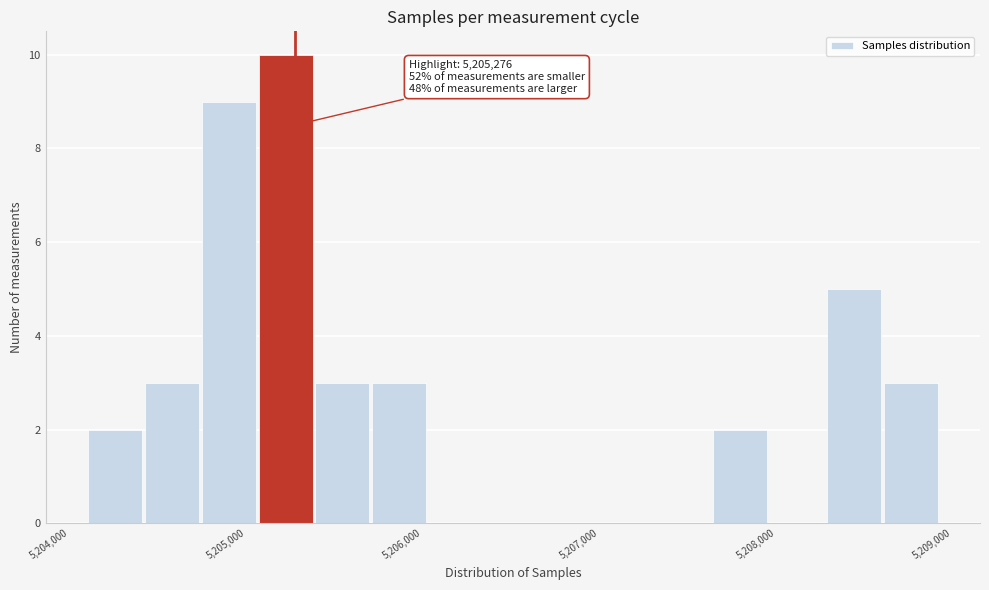

Read against the x-axis, roughly where is the centre of the tallest bar?

5205200